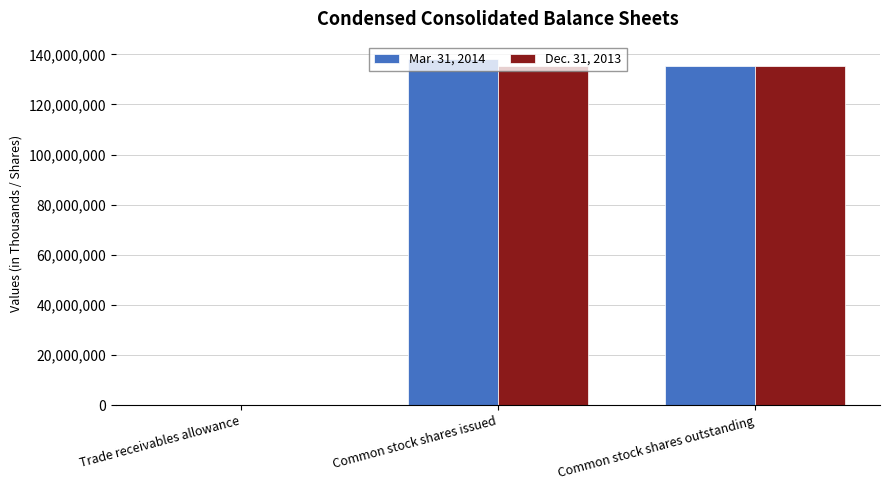

What is the greatest value displayed?

138148354